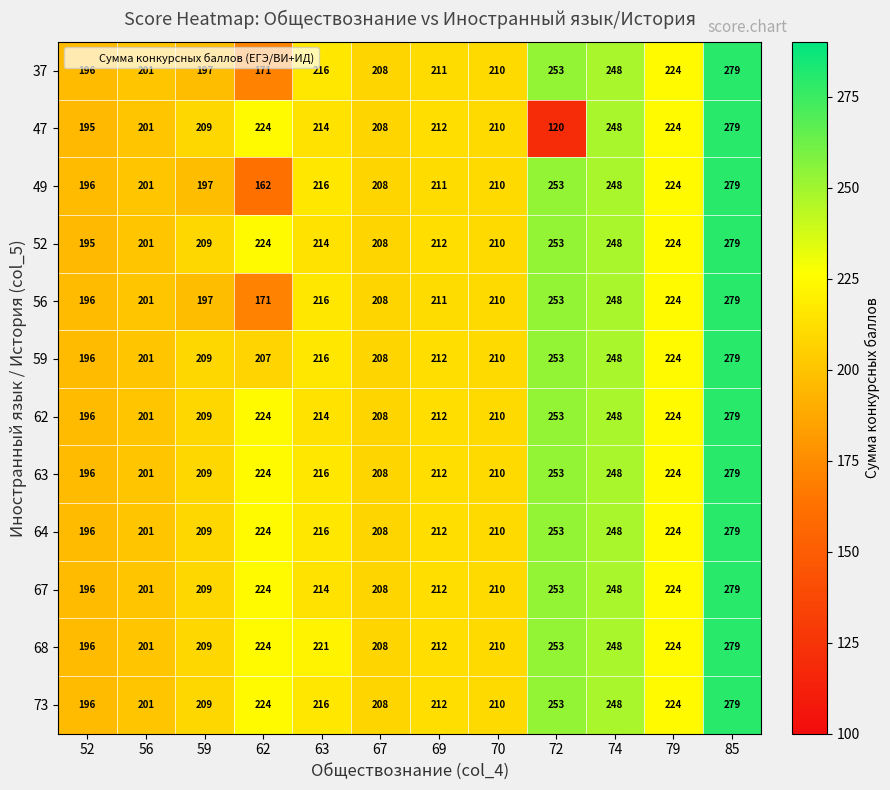

What is the highest value of the 67 series?

279